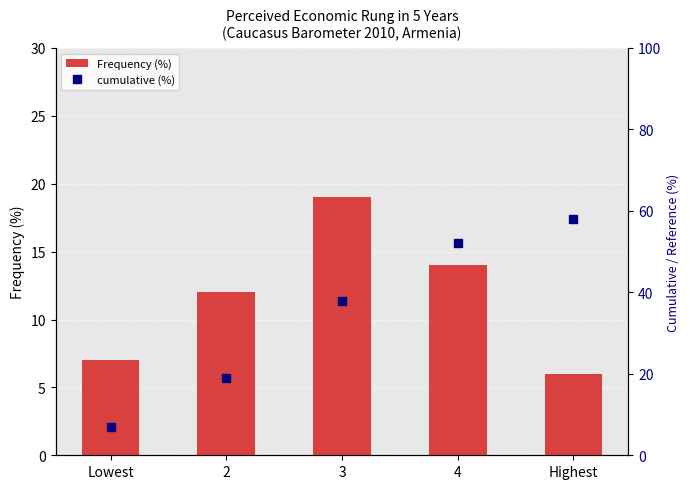

How many groups of bars are there?

5